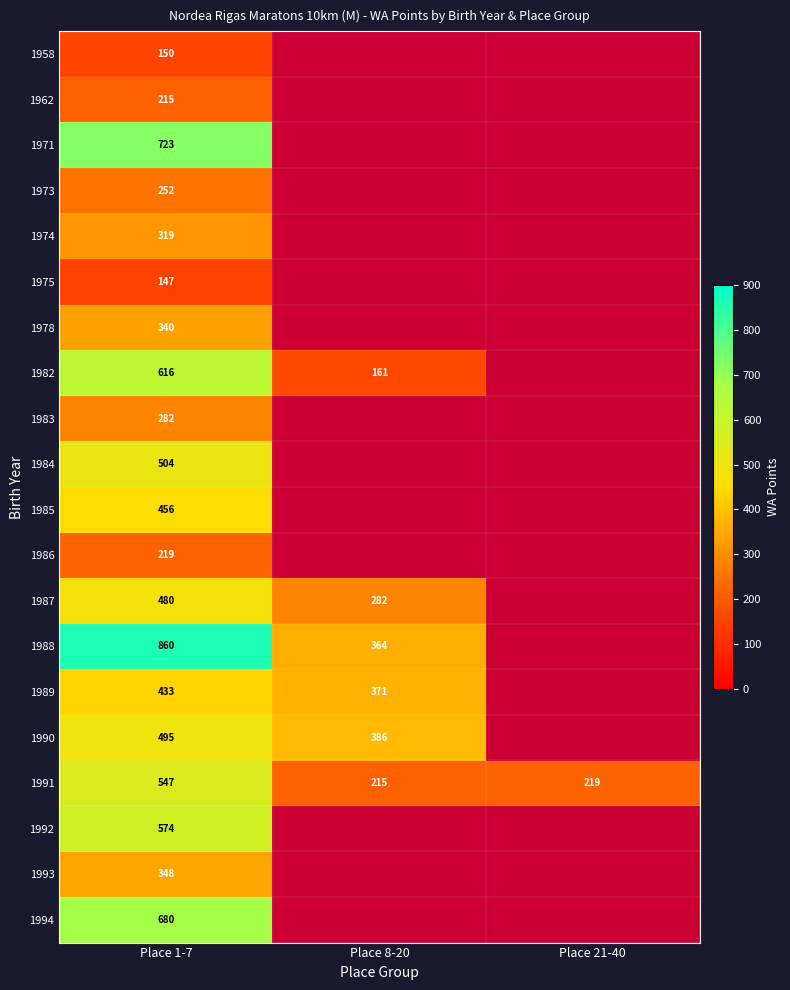

What is the difference between the highest and lowest values at Place 1-7?

713